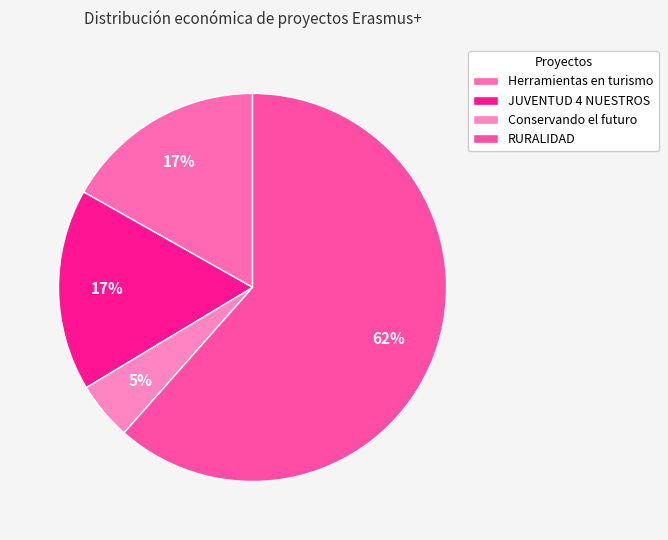

Count the number of slices in the pie.

4